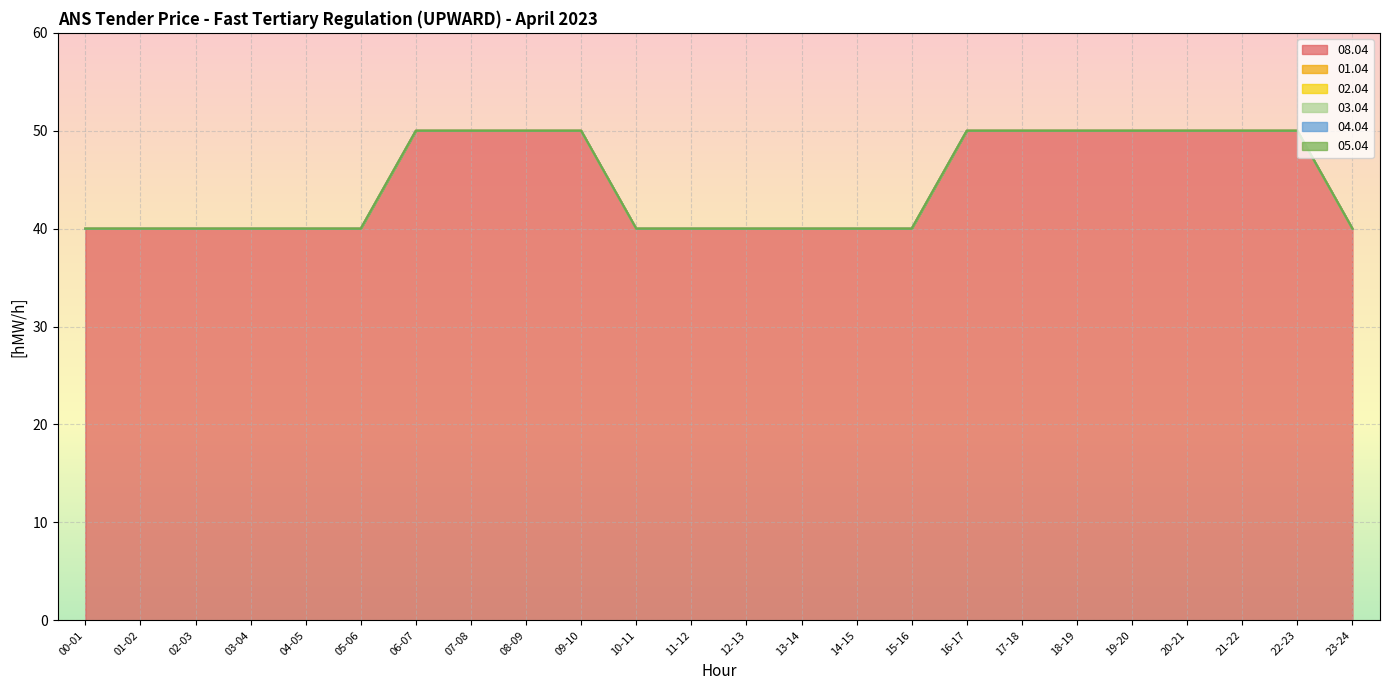

What are all the series names shown in the legend?

08.04, 01.04, 02.04, 03.04, 04.04, 05.04